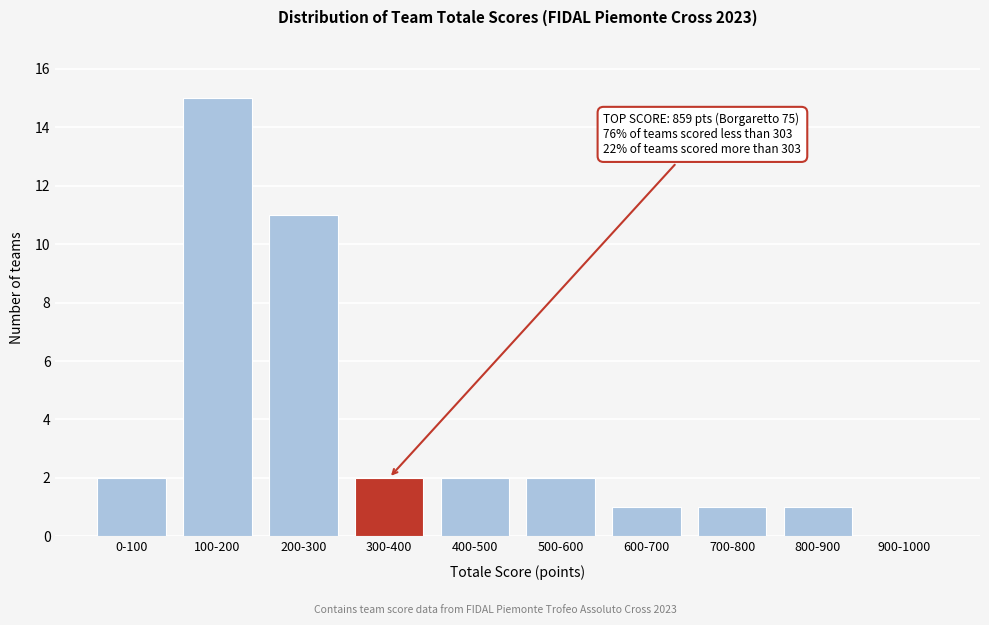

Reading left to right, list all the values displayed in this chart.

0-100=2	100-200=15	200-300=11	300-400=2	400-500=2	500-600=2	600-700=1	700-800=1	800-900=1	900-1000=0